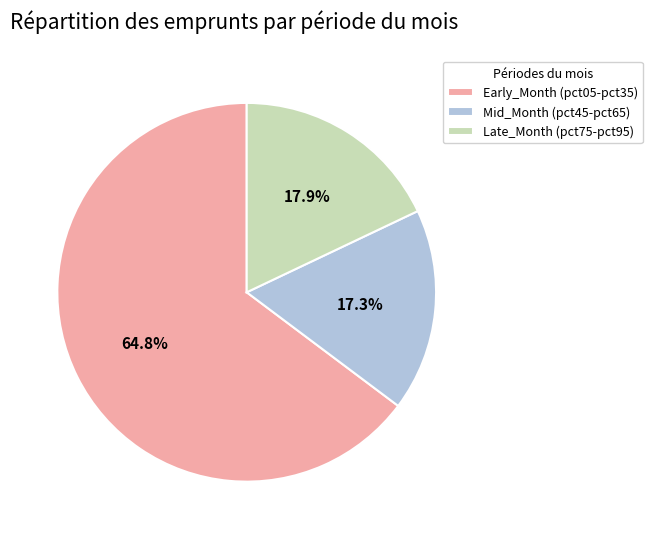

Rank the categories by value from highest to lowest.

Early_Month (pct05-pct35), Late_Month (pct75-pct95), Mid_Month (pct45-pct65)